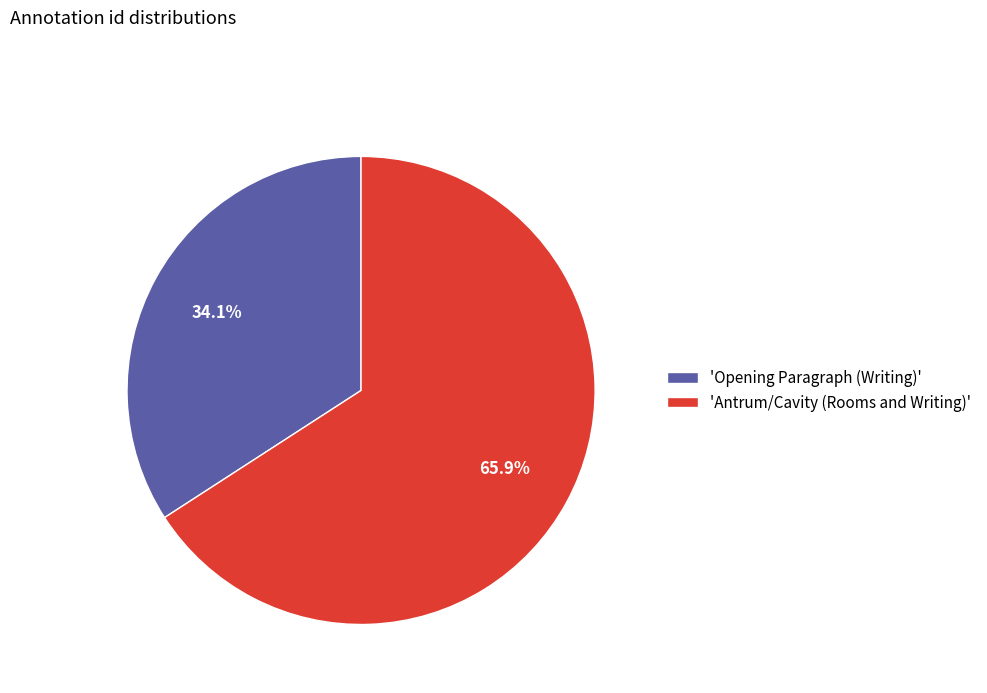

What is the majority slice?

'Antrum/Cavity (Rooms and Writing)'